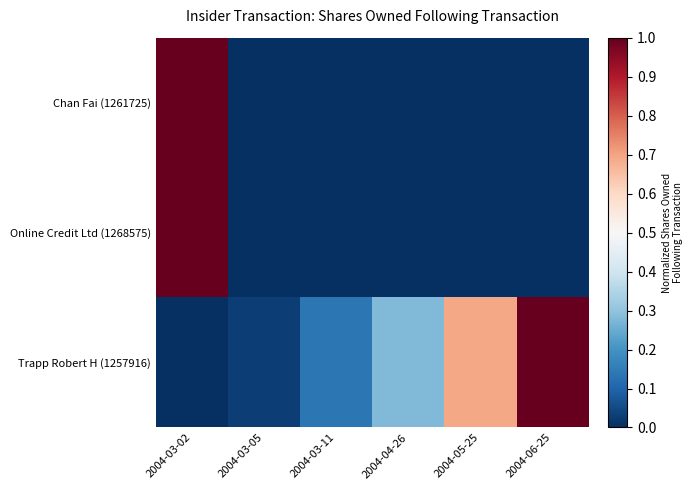

Which series has the largest range (max minus min)?

Chan Fai (1261725)